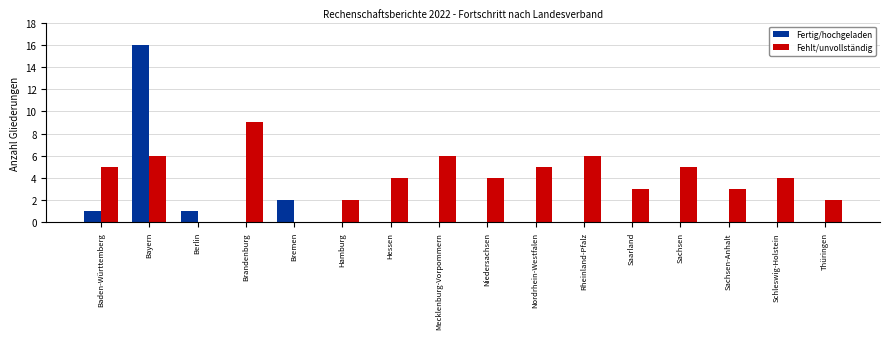

Is the value of Fehlt/unvollständig at Rheinland-Pfalz greater than the value of Fertig/hochgeladen at Bayern?

No